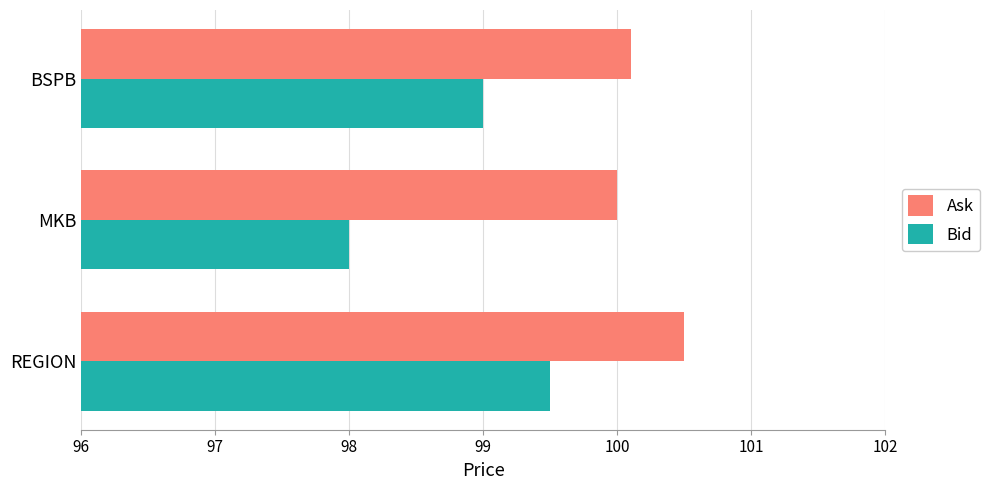

Which series has the widest spread of values?

Bid